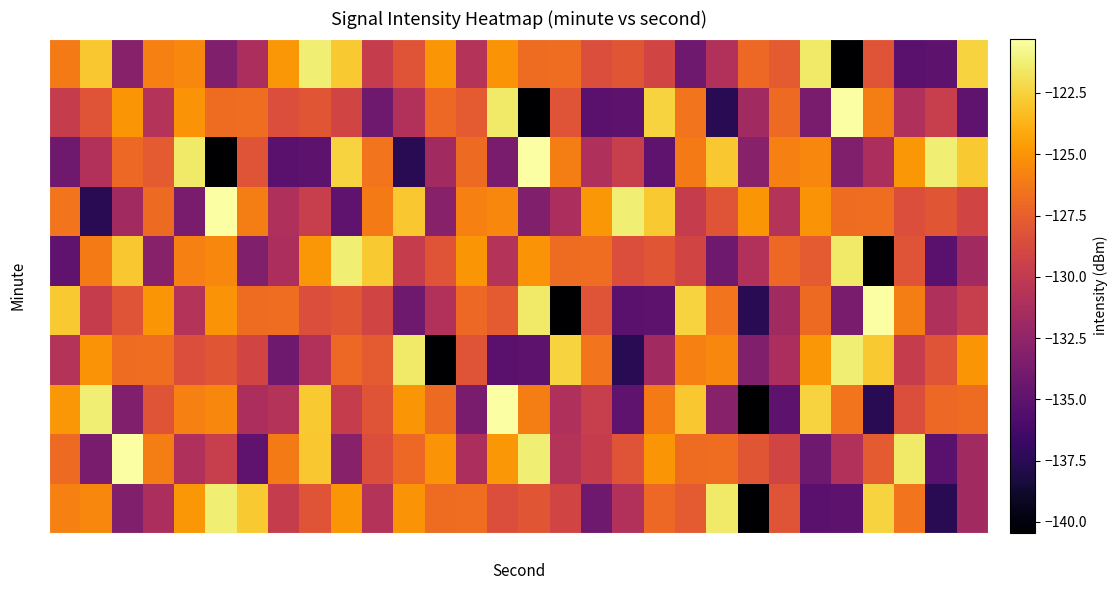

How many distinct data groups are displayed?

10